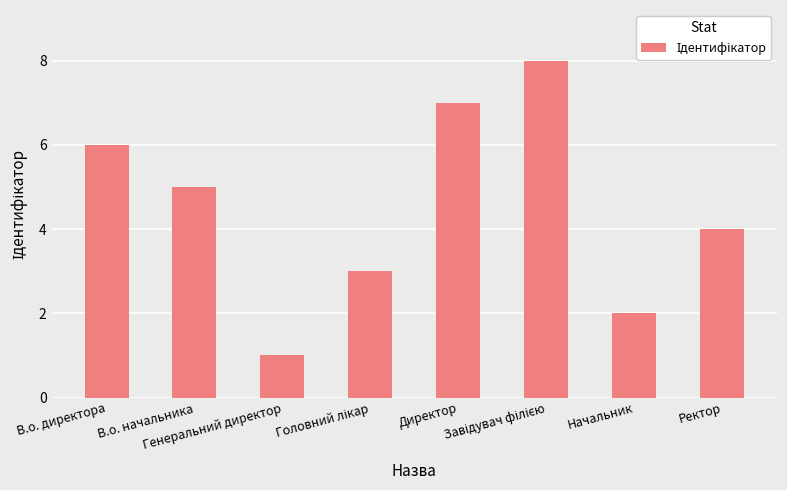

What is the difference between the maximum and minimum values?

7